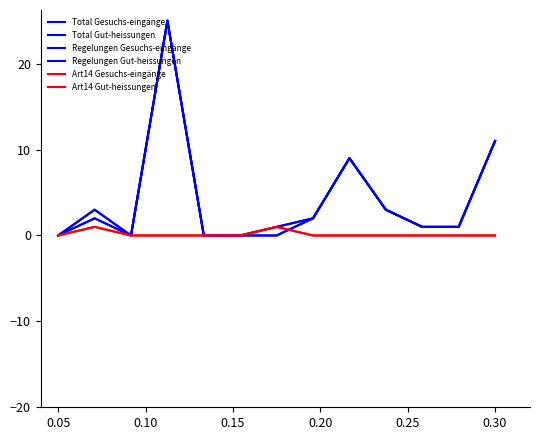

True or false: Regelungen Gut-heissungen and Regelungen Gesuchs-eingänge cross at least once.

False